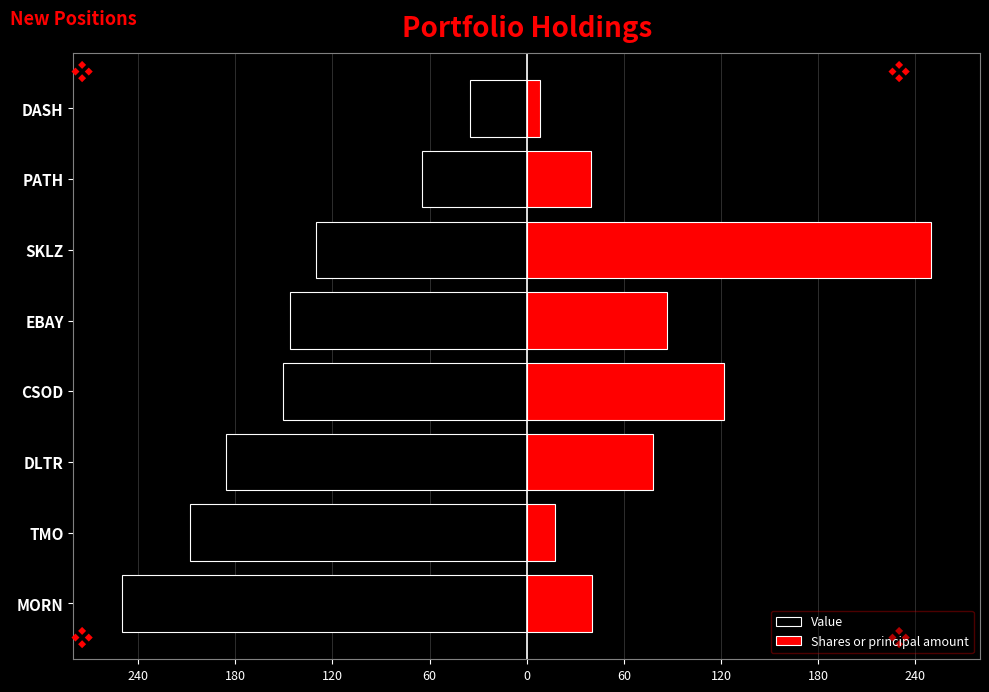

What are all the series names shown in the legend?

Value, Shares or principal amount